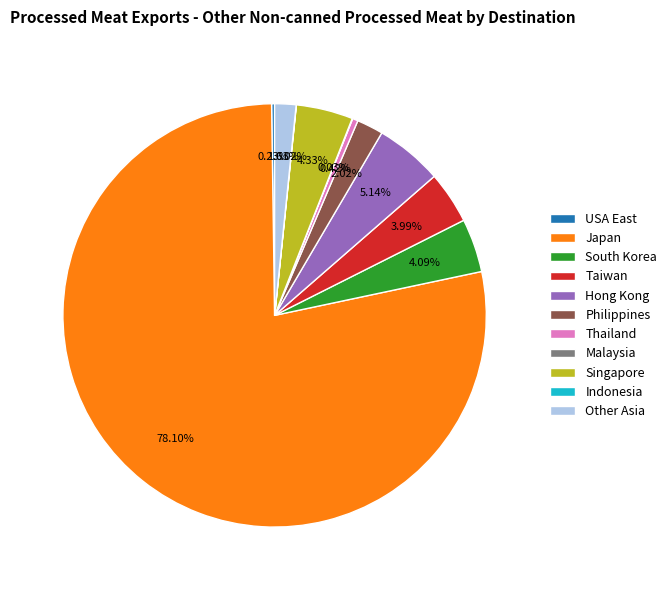

To the nearest percent, what percentage of the pie is Hong Kong?

5%